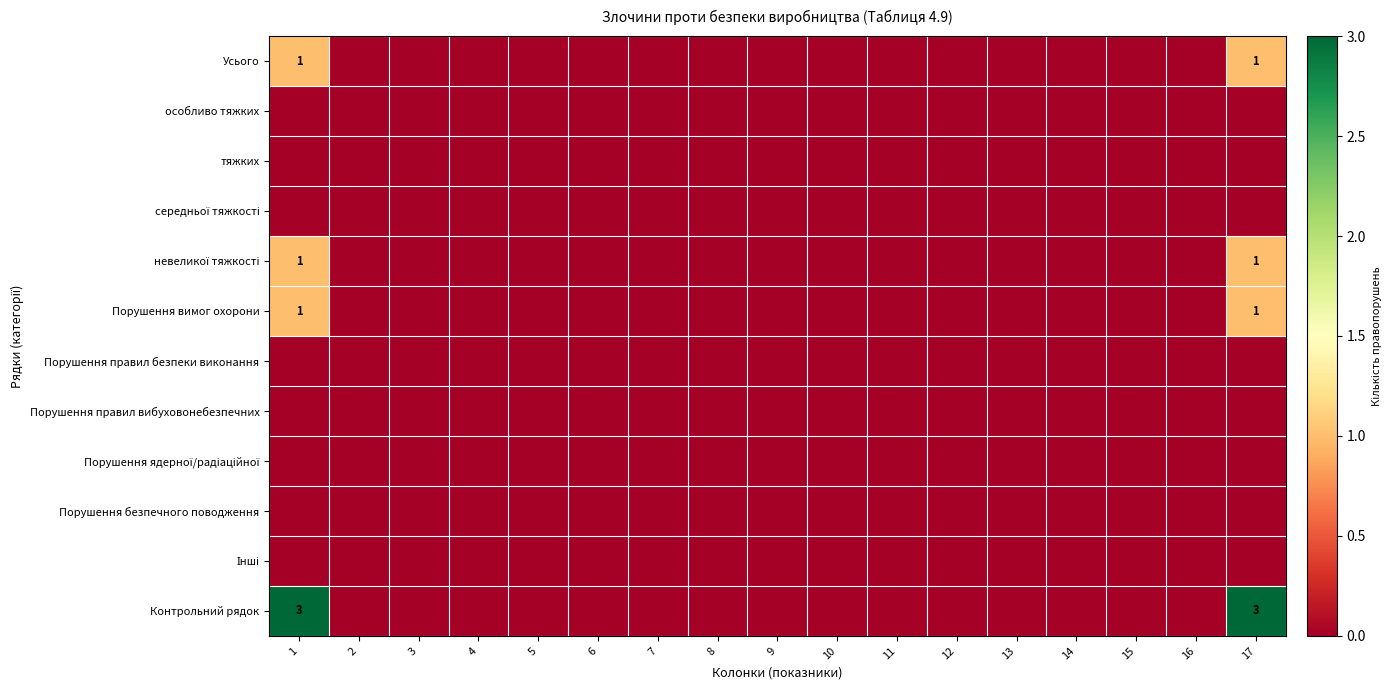

At which label does Контрольний рядок reach its peak?

1